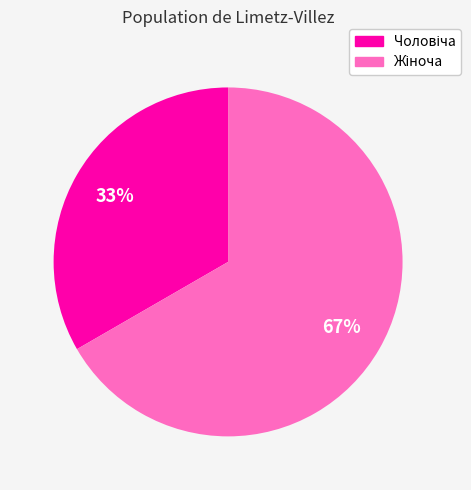

Is there a majority slice in this chart?

Yes